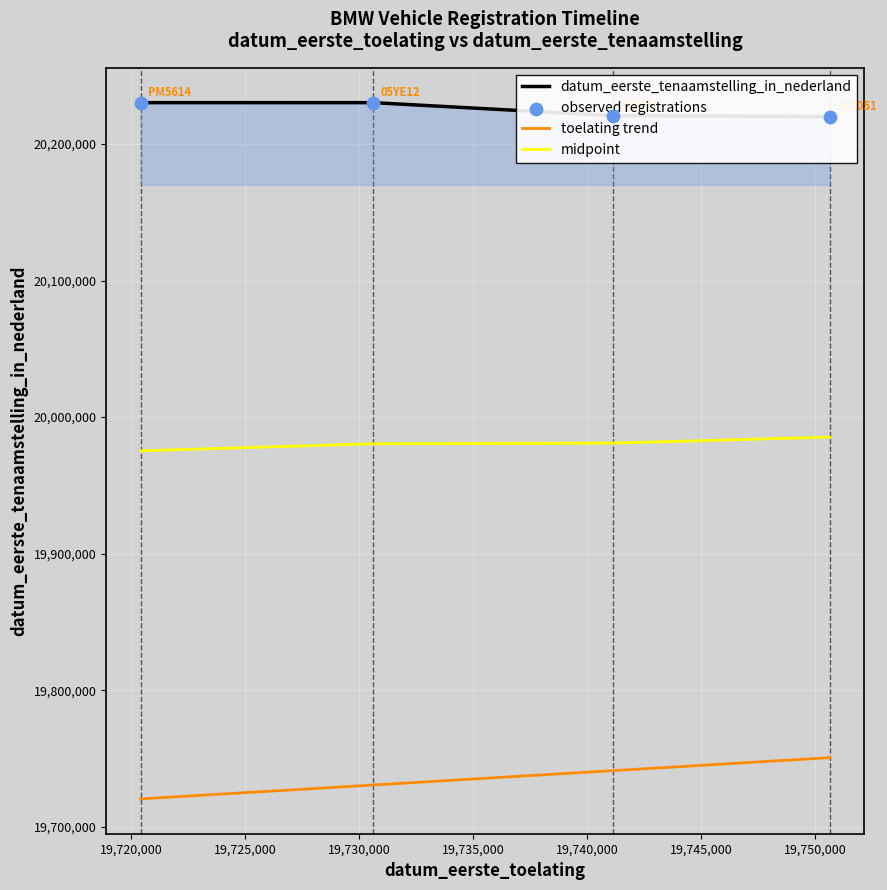

Which series contains the highest Y value?

datum_eerste_tenaamstelling_in_nederland